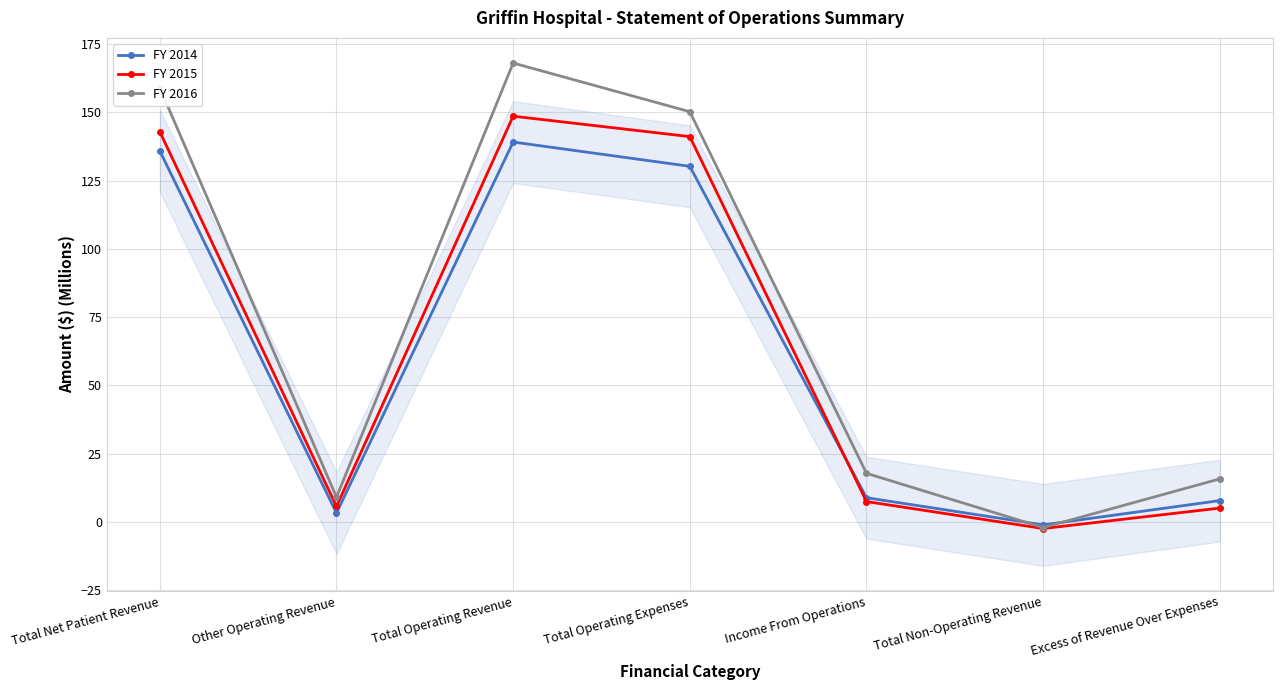

Reading left to right, what are all the values shown in this chart?

FY 2014: Total Net Patient Revenue=135.9	Other Operating Revenue=3.3	Total Operating Revenue=139.2	Total Operating Expenses=130.3	Income From Operations=8.9	Total Non-Operating Revenue=-1.1	Excess of Revenue Over Expenses=7.8
FY 2015: Total Net Patient Revenue=142.9	Other Operating Revenue=5.7	Total Operating Revenue=148.6	Total Operating Expenses=141.2	Income From Operations=7.5	Total Non-Operating Revenue=-2.4	Excess of Revenue Over Expenses=5.1
FY 2016: Total Net Patient Revenue=159.0	Other Operating Revenue=9.1	Total Operating Revenue=168.1	Total Operating Expenses=150.3	Income From Operations=17.8	Total Non-Operating Revenue=-2.0	Excess of Revenue Over Expenses=15.8